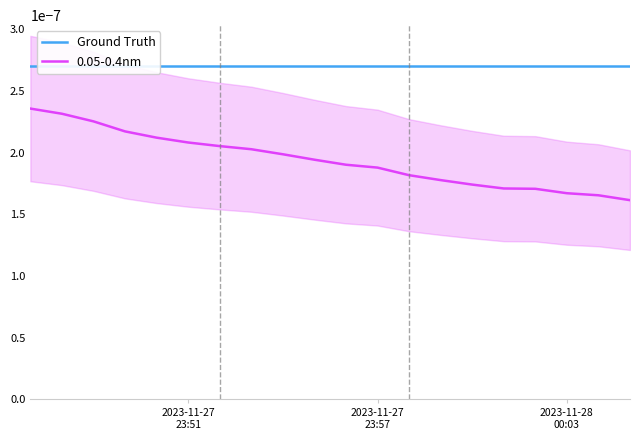

At how many categories does at least one series exceed 0?

20